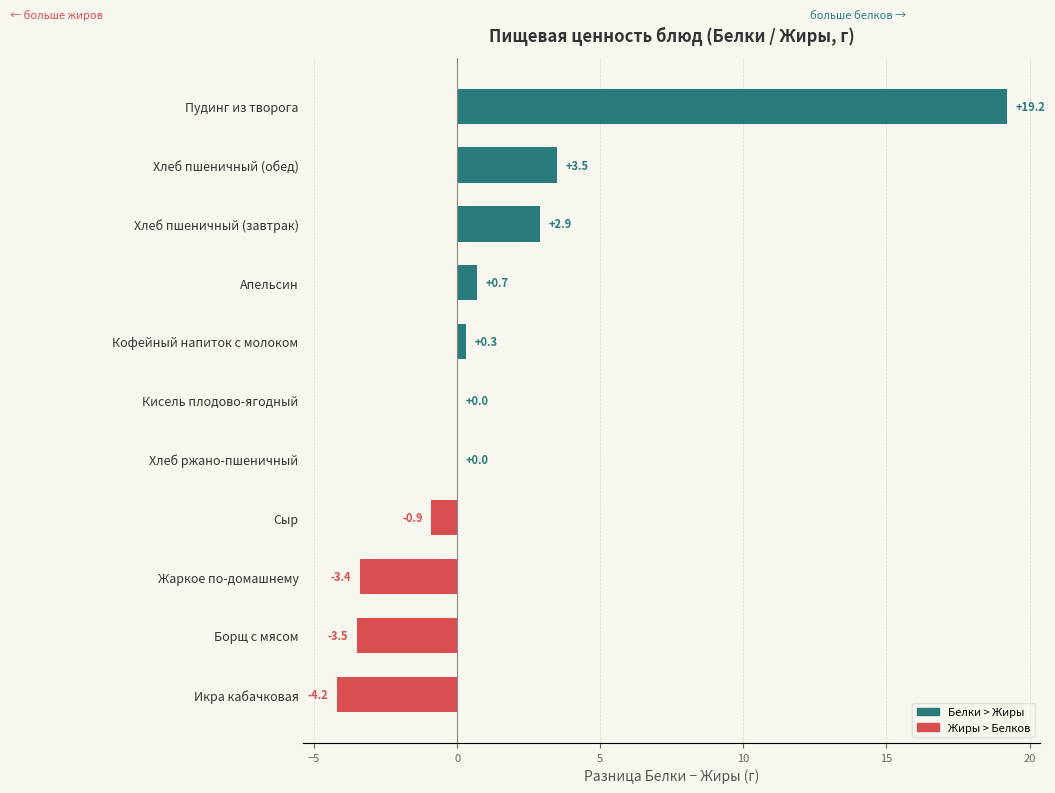

The value at Хлеб ржано-пшеничный is 13.1. True or false?

False